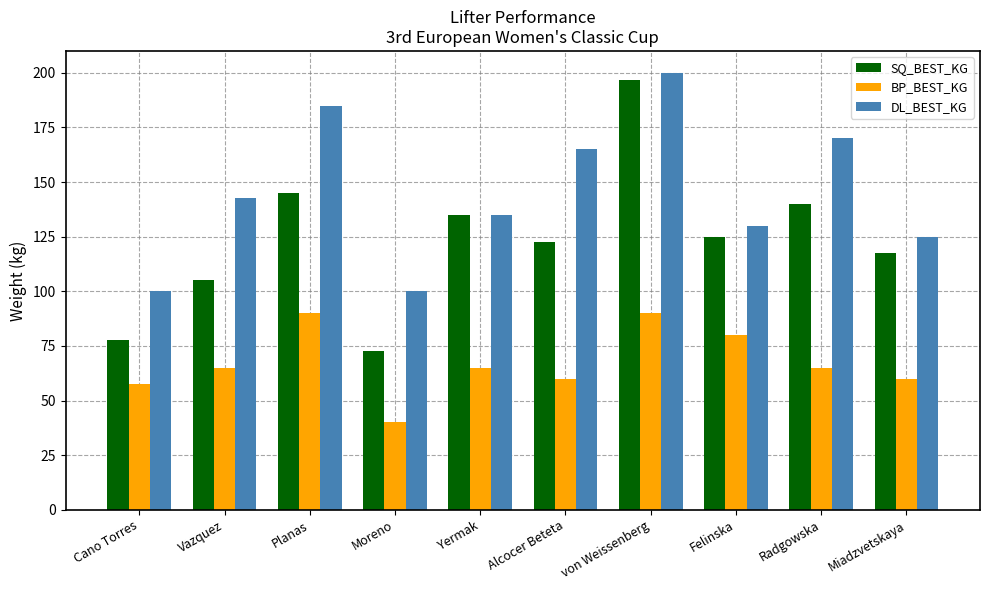

Reading right to left, transcribe all the data shown in this chart.

SQ_BEST_KG: 117.5	140.0	125.0	196.5	122.5	135.0	72.5	145.0	105.0	77.5
BP_BEST_KG: 60.0	65.0	80.0	90.0	60.0	65.0	40.0	90.0	65.0	57.5
DL_BEST_KG: 125.0	170.0	130.0	200.0	165.0	135.0	100.0	185.0	142.5	100.0